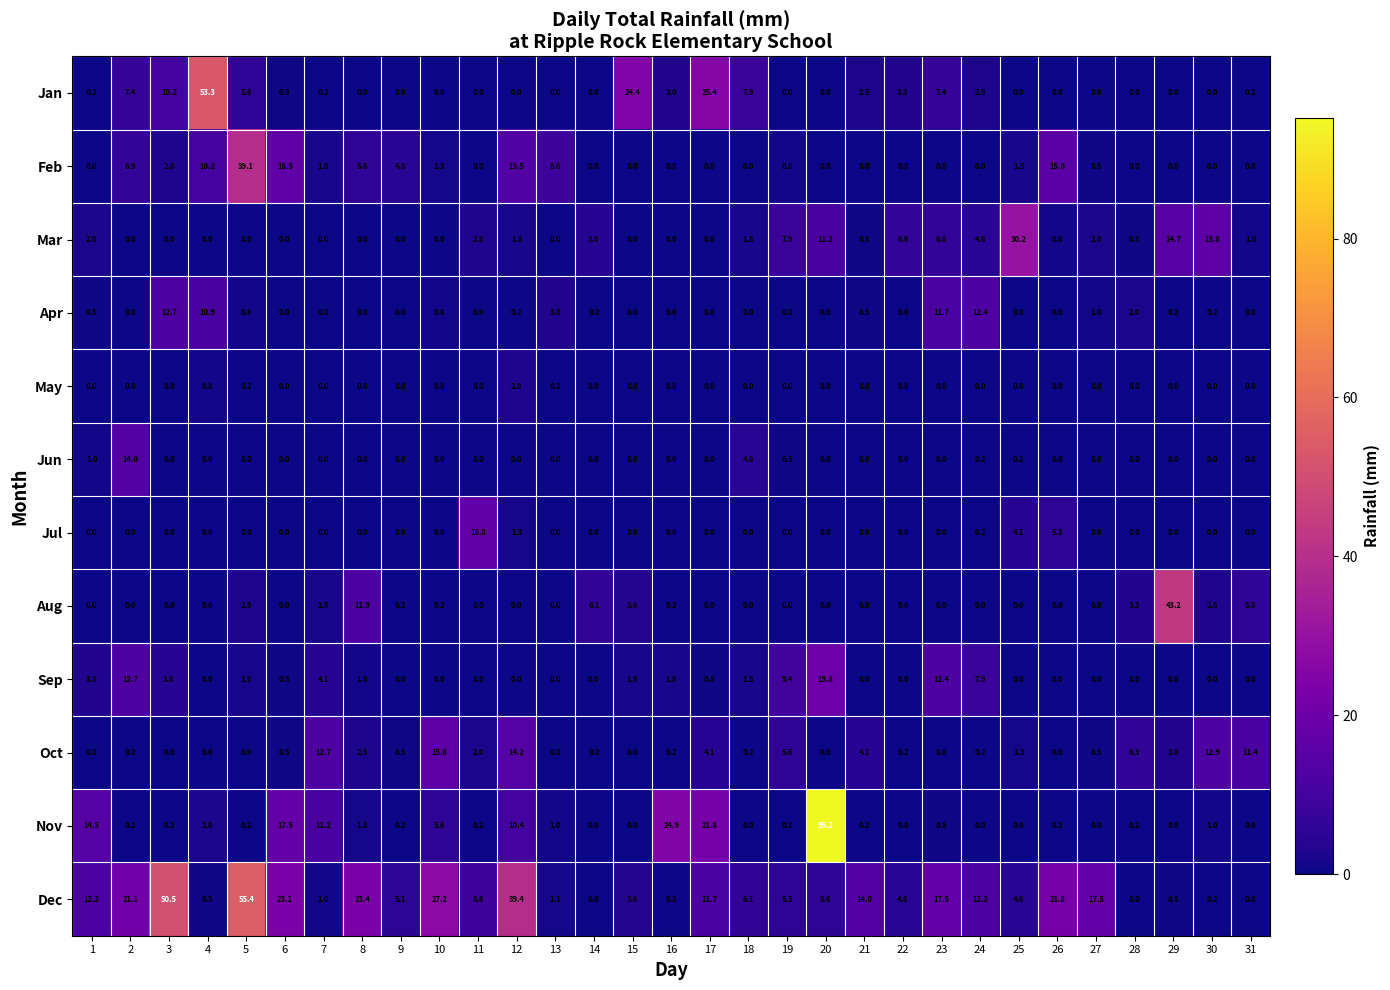

What is the sum of all Apr values?

57.1